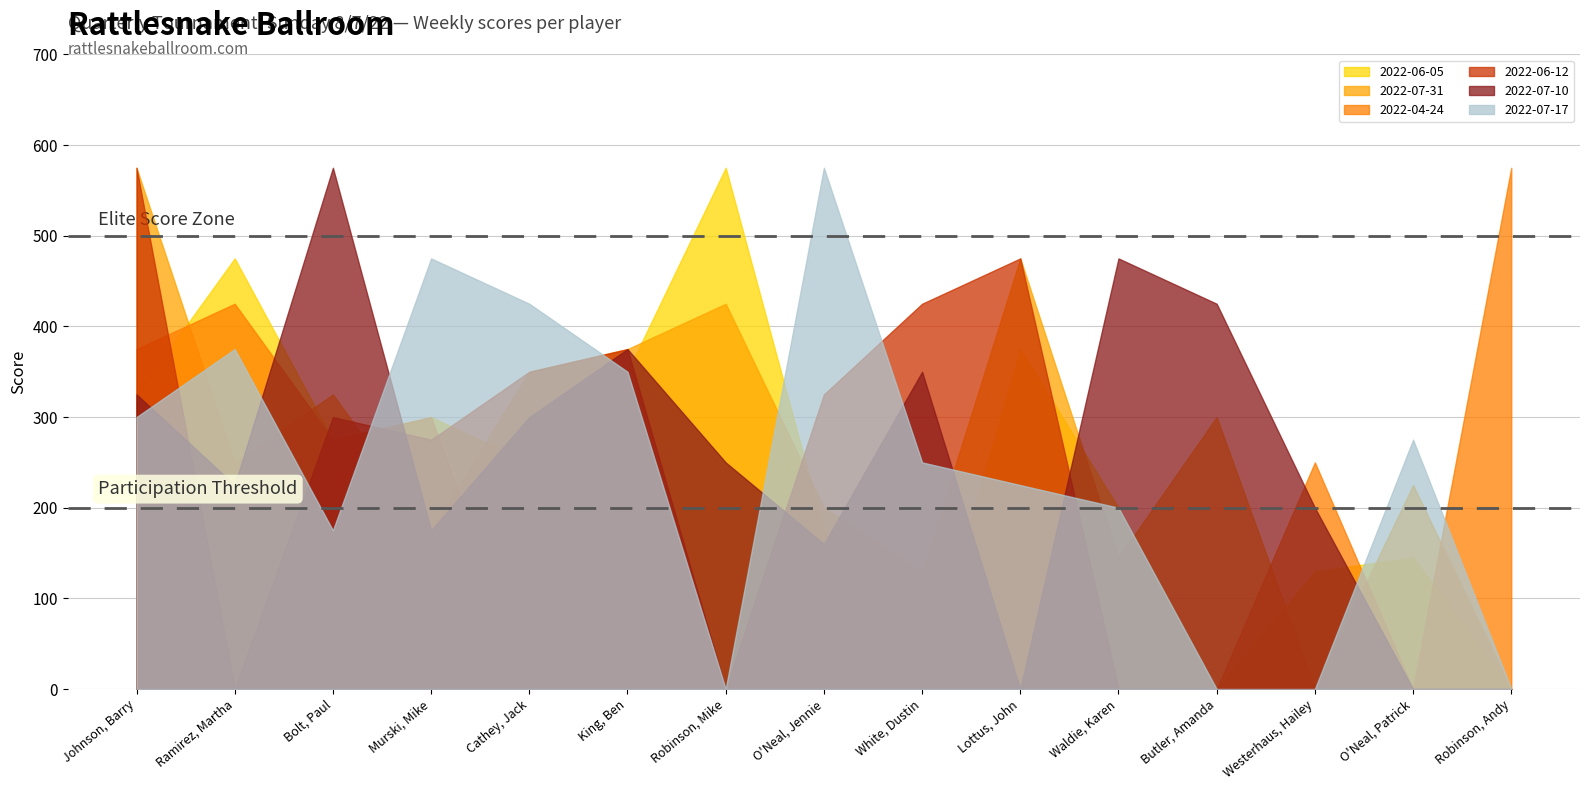

Which has a higher value, Lottus, John or Murski, Mike?

Lottus, John